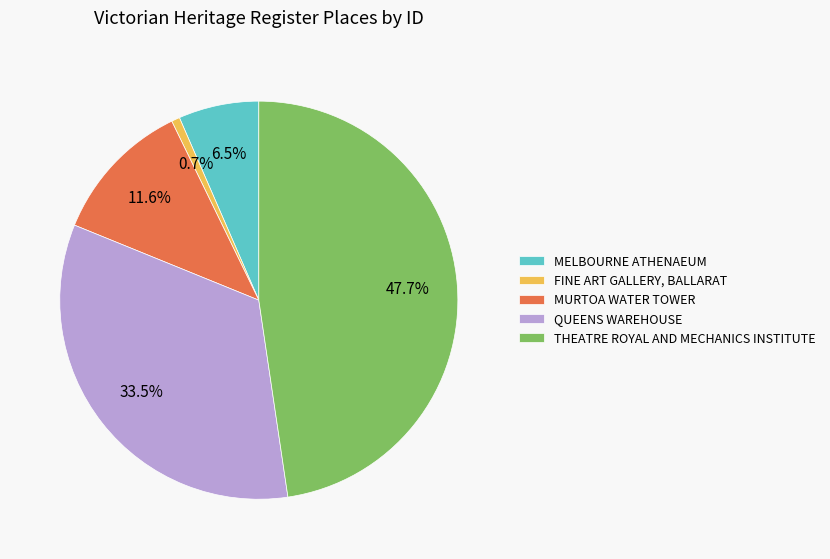

Count the number of slices in the pie.

5